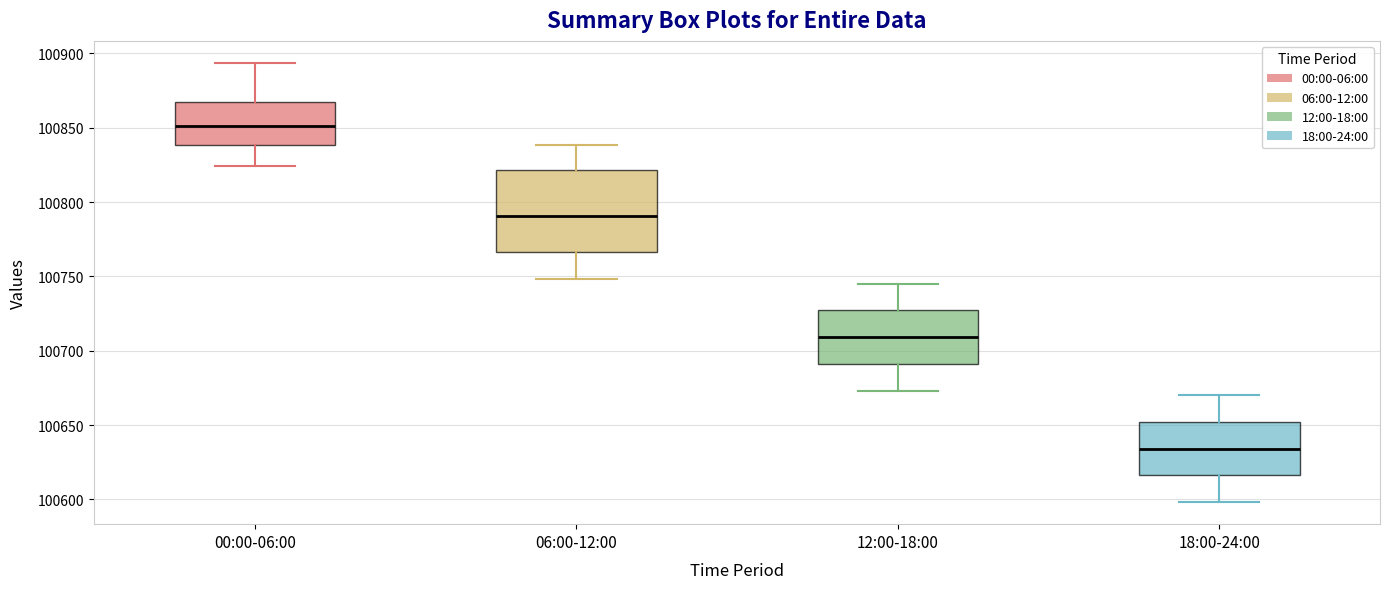

Reading left to right, read every box against the y-axis: the position of its median line, the range the box covers, and the ends of its whiskers. The values are not printed on the chart, so give them approximately, as read against the axis.

00:00-06:00: median 100850, box 100840 to 100865, whiskers 100825 to 100895
06:00-12:00: median 100790, box 100765 to 100820, whiskers 100750 to 100840
12:00-18:00: median 100710, box 100690 to 100730, whiskers 100675 to 100745
18:00-24:00: median 100635, box 100615 to 100650, whiskers 100600 to 100670